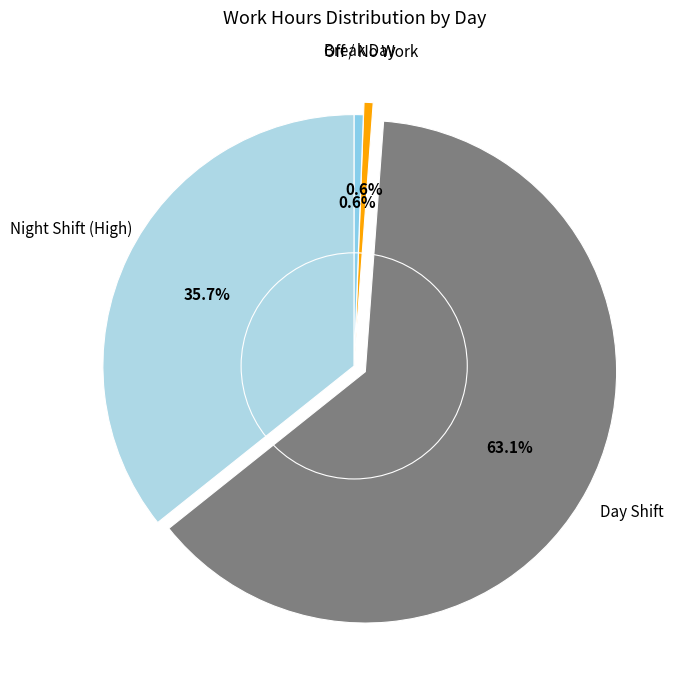

Which slice is the largest?

Day Shift